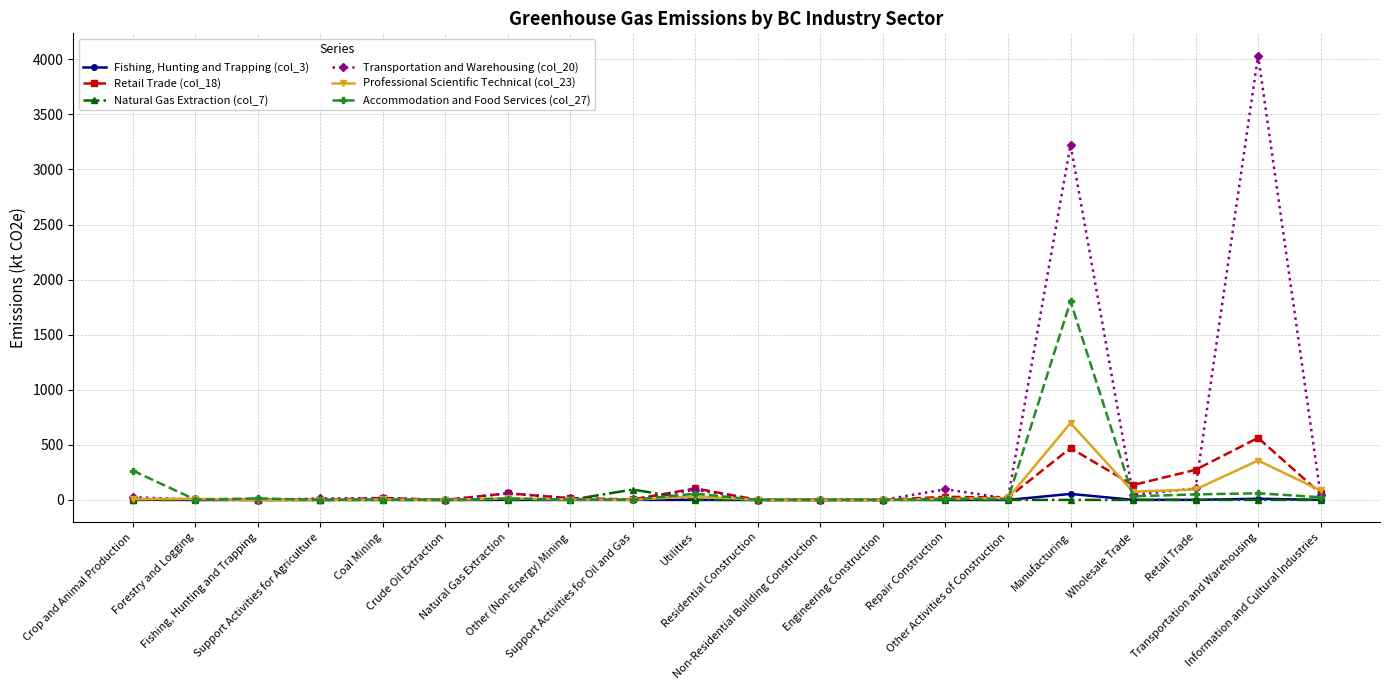

How many intersections are there between Natural Gas Extraction (col_7) and Retail Trade (col_18)?

2